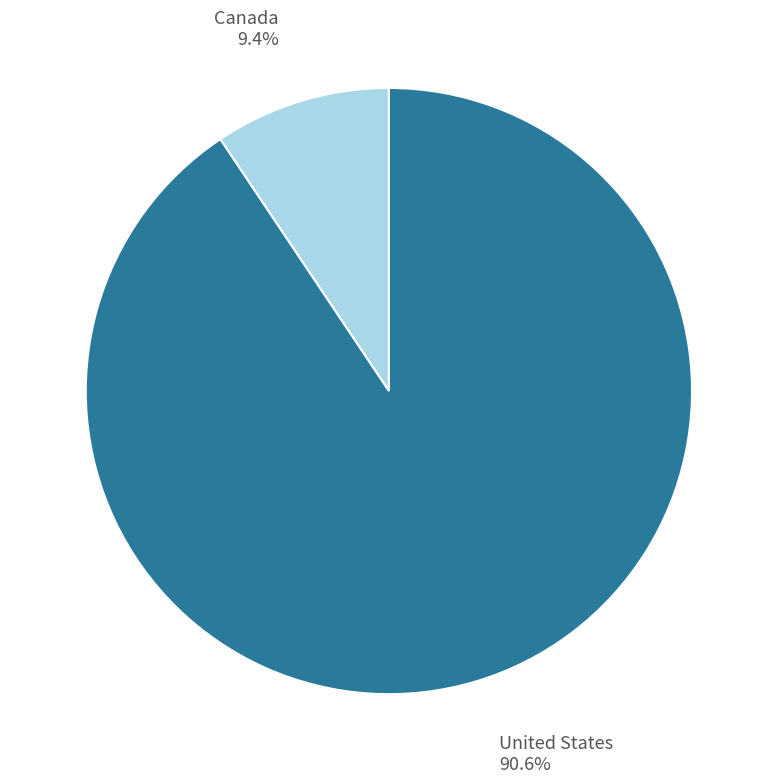

Does Canada account for over 50% of the chart?

No